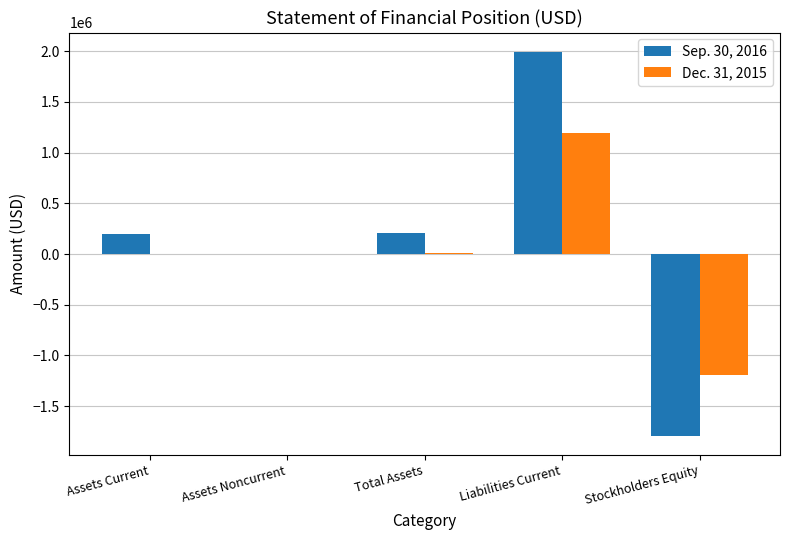

What is the difference between the Sep. 30, 2016 values at Assets Noncurrent and Liabilities Current?

1991527